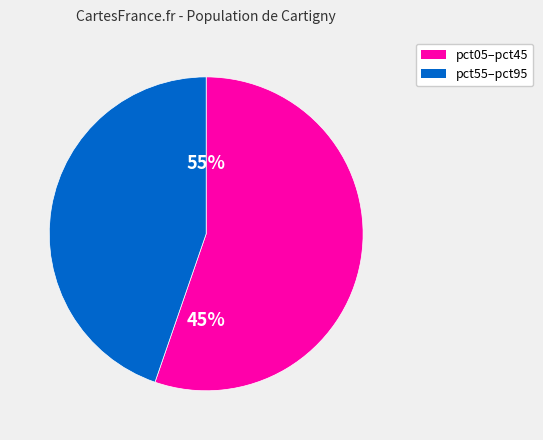

Is the sum of pct25 and pct75 greater than half?

No